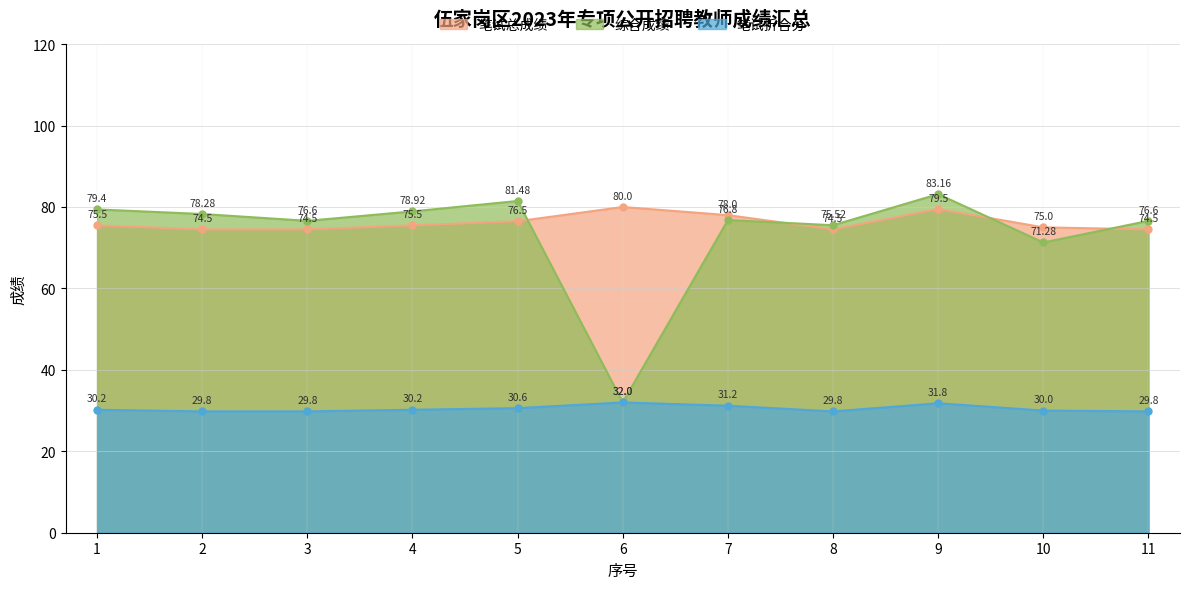

Which series has the widest spread of values?

综合成绩